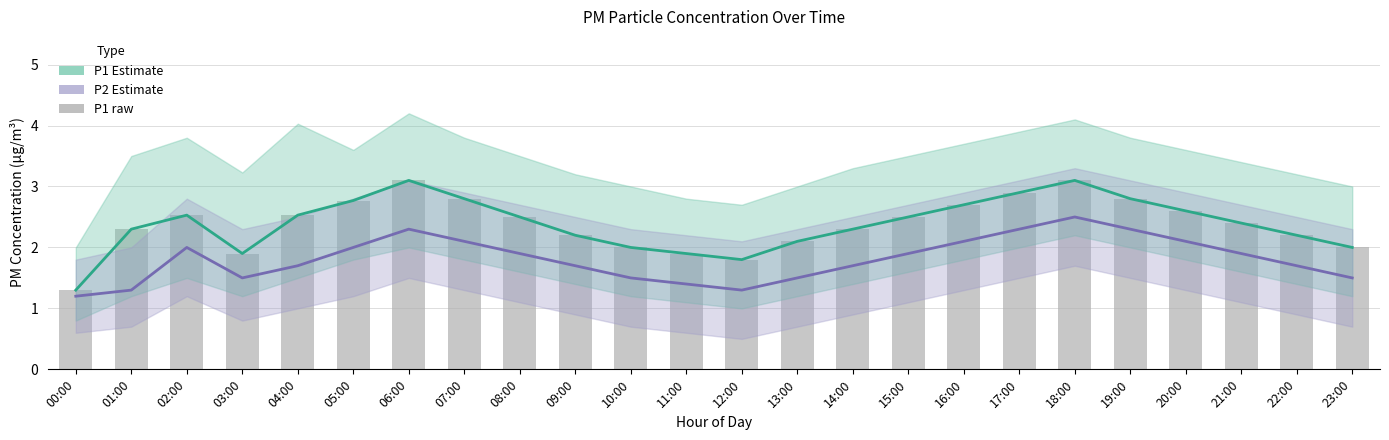

Which series has the largest total across all categories?

P1